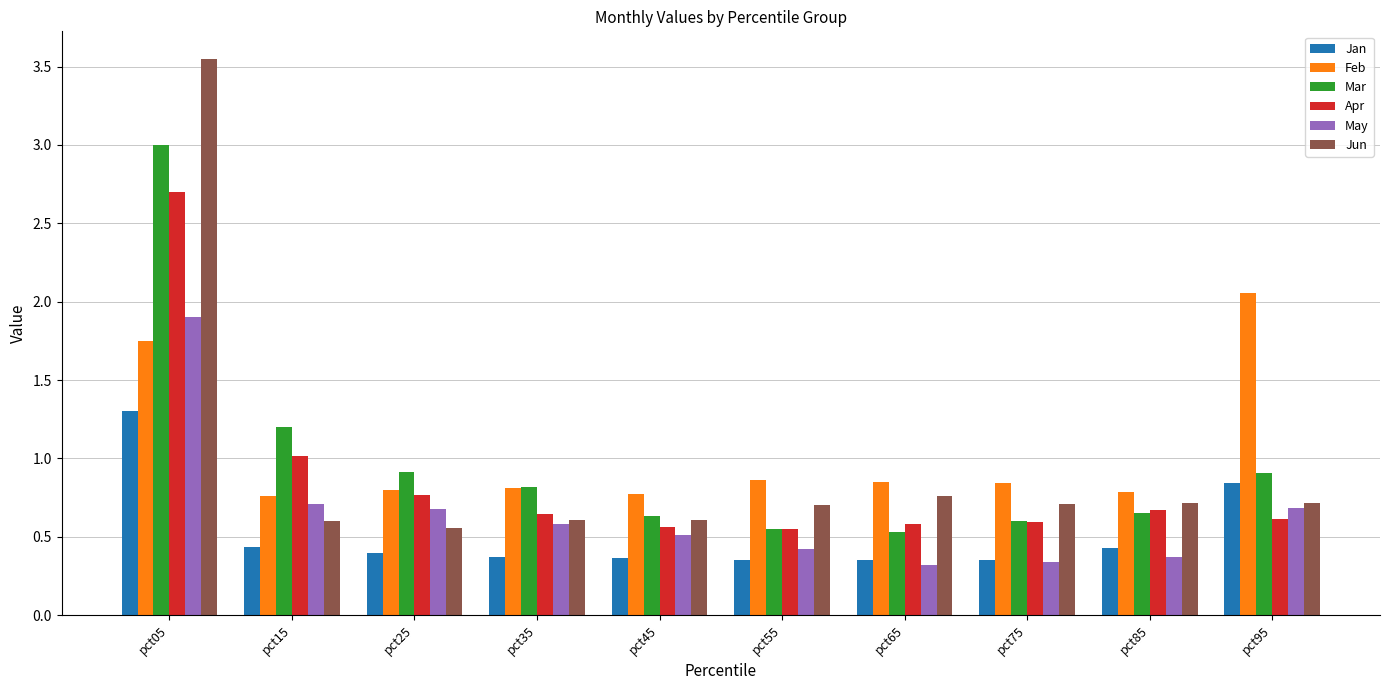

Is the value of May at pct65 greater than the value of Feb at pct85?

No